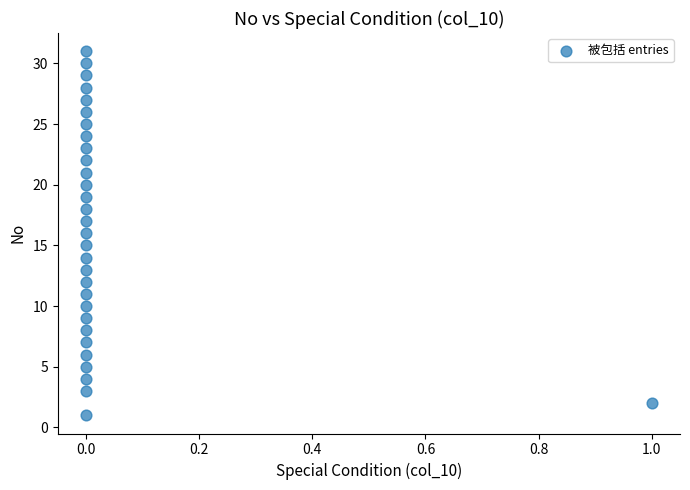

What is the range of Y values (max minus min)?

30